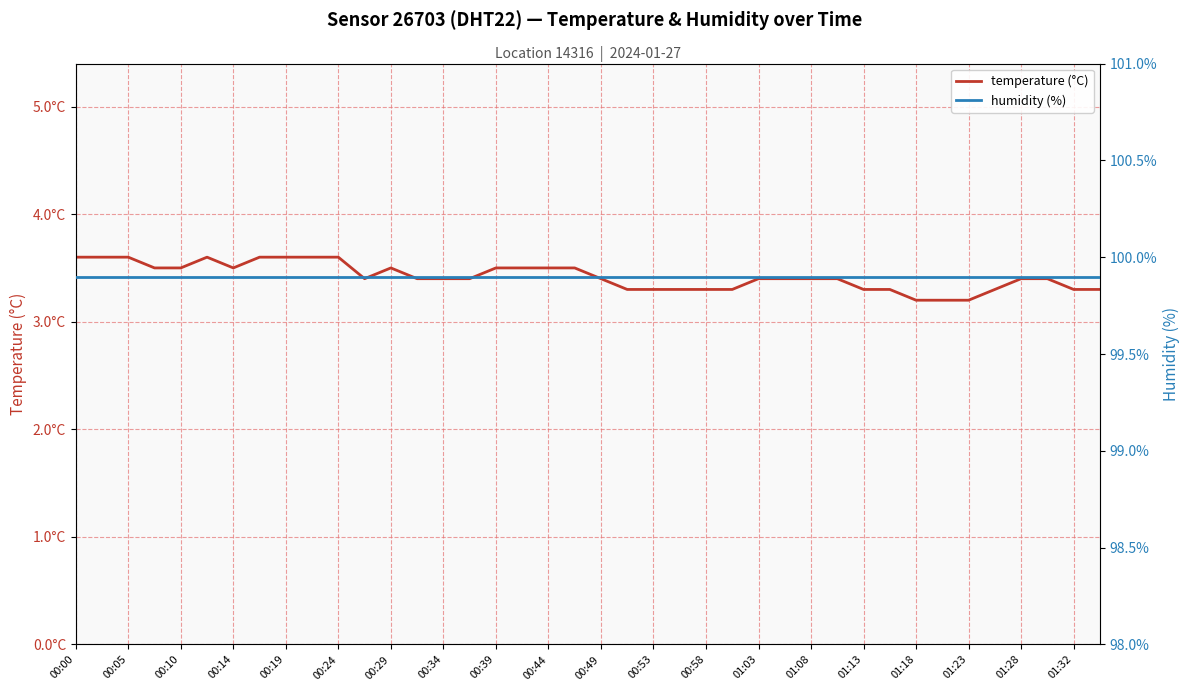

True or false: humidity (%) has a value of 47.5 at 00:14.

False